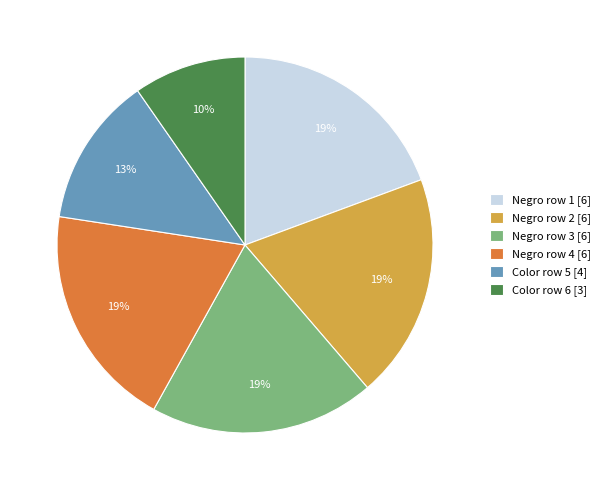

Is it true that Color row 6 [3] is 10% of the pie?

True